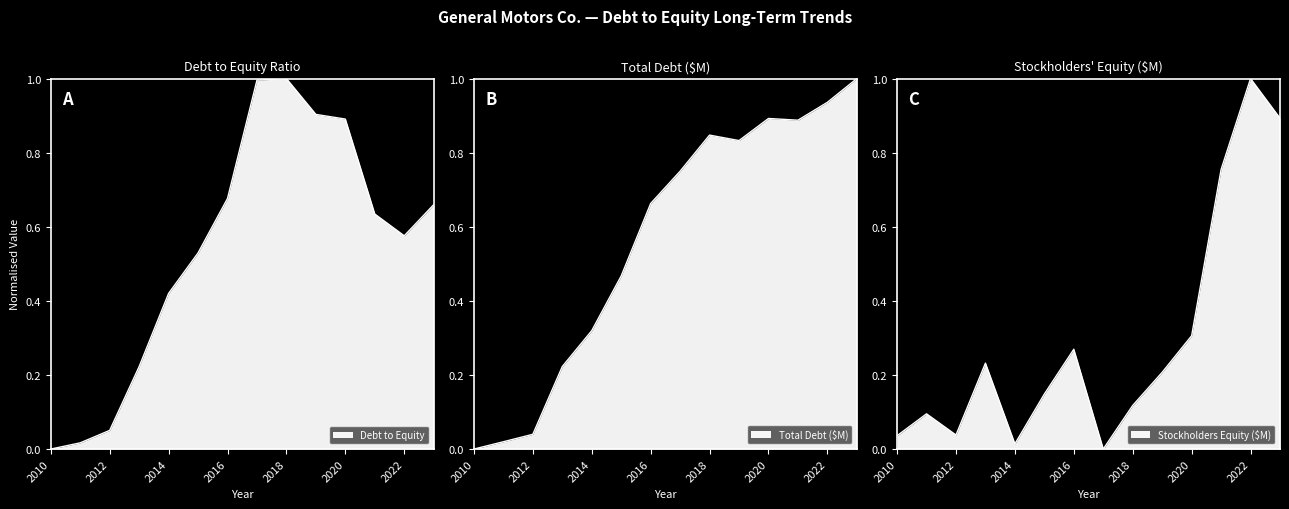

Is it true that Debt to Equity equals 0.9 at 2020?

True